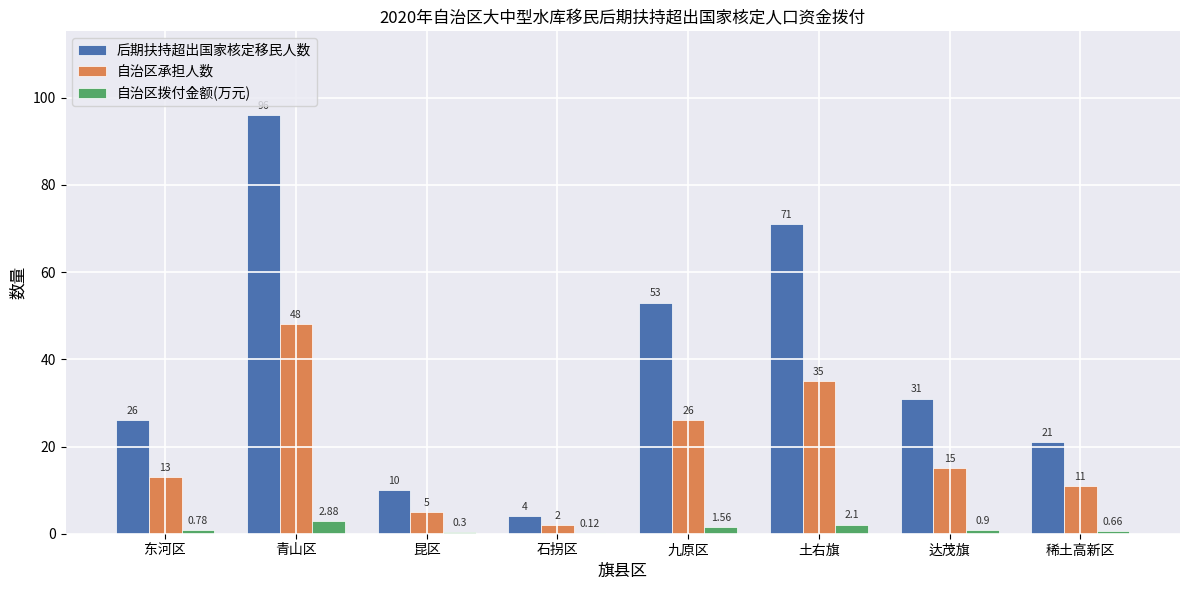

Between 青山区 and 石拐区, which series saw the biggest shift?

后期扶持超出国家核定移民人数